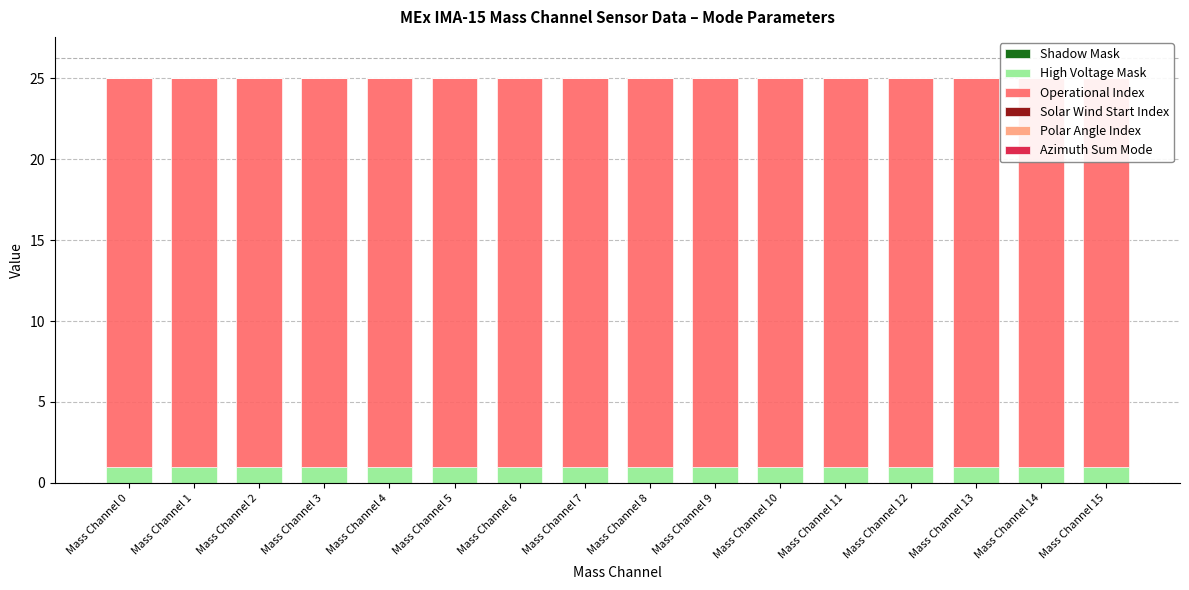

At which category is the sum across all series the highest?

Mass Channel 0